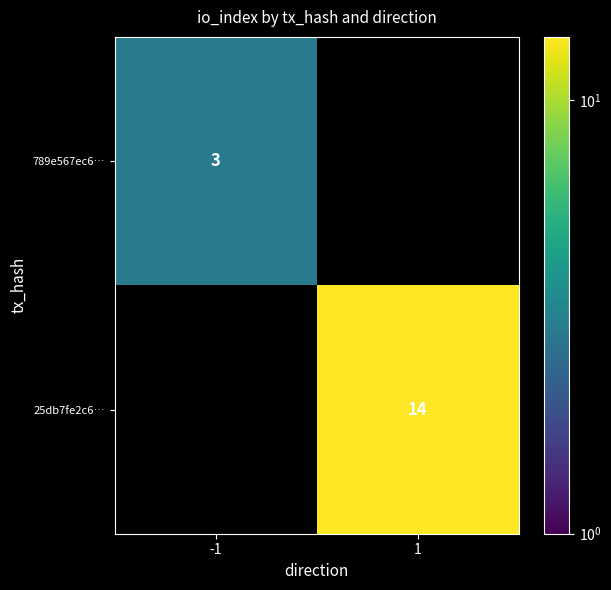

Which label corresponds to the smallest value in the chart?

-1